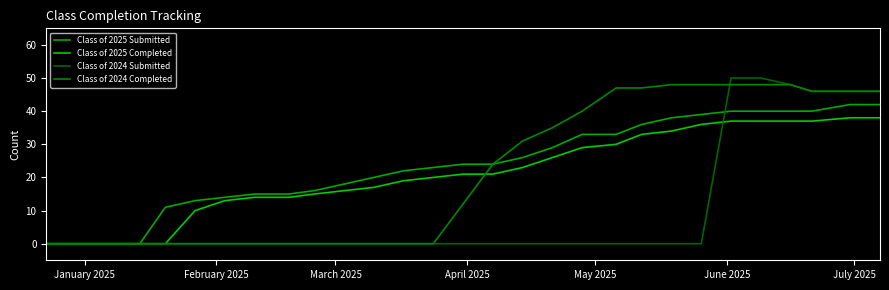

Does the chart display data point markers on the line(s)?

No